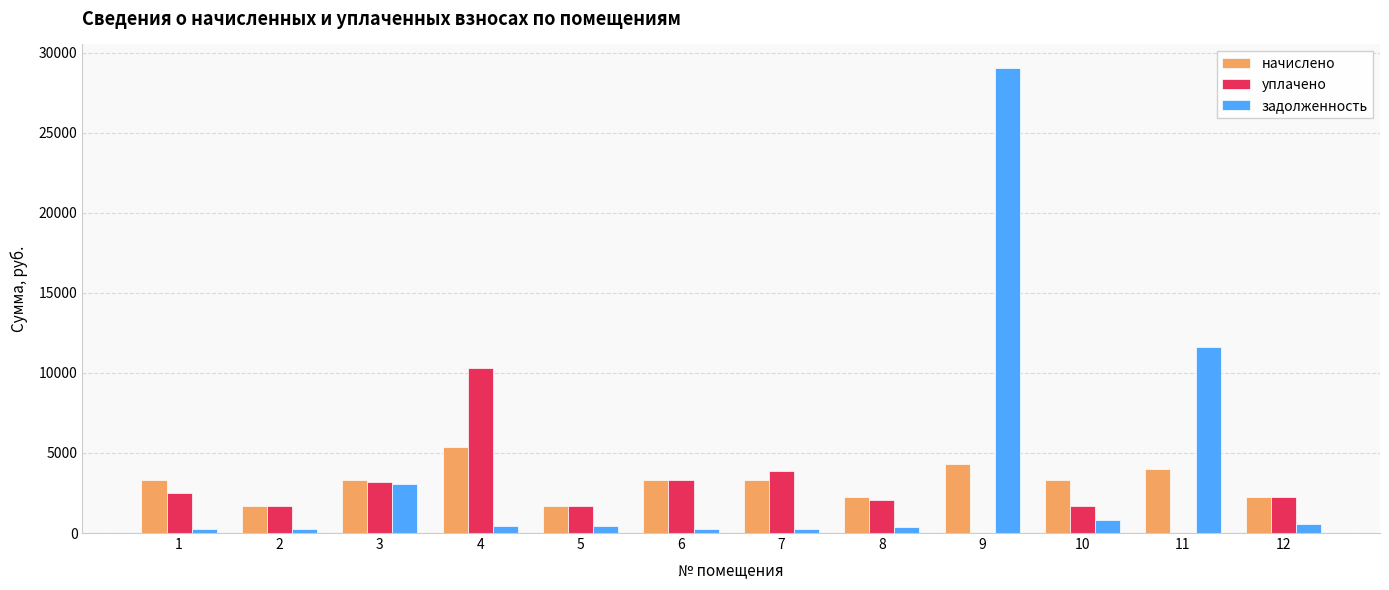

How many categories are shown in the chart?

12